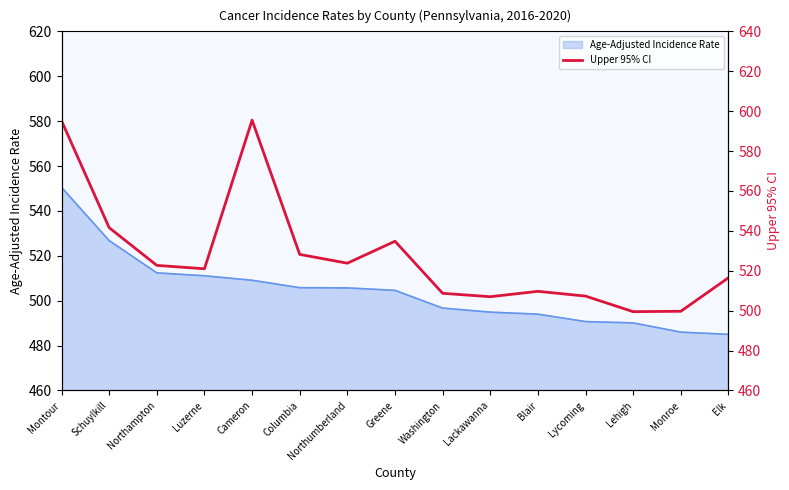

What is the minimum value for Age-Adjusted Incidence Rate?

485.0